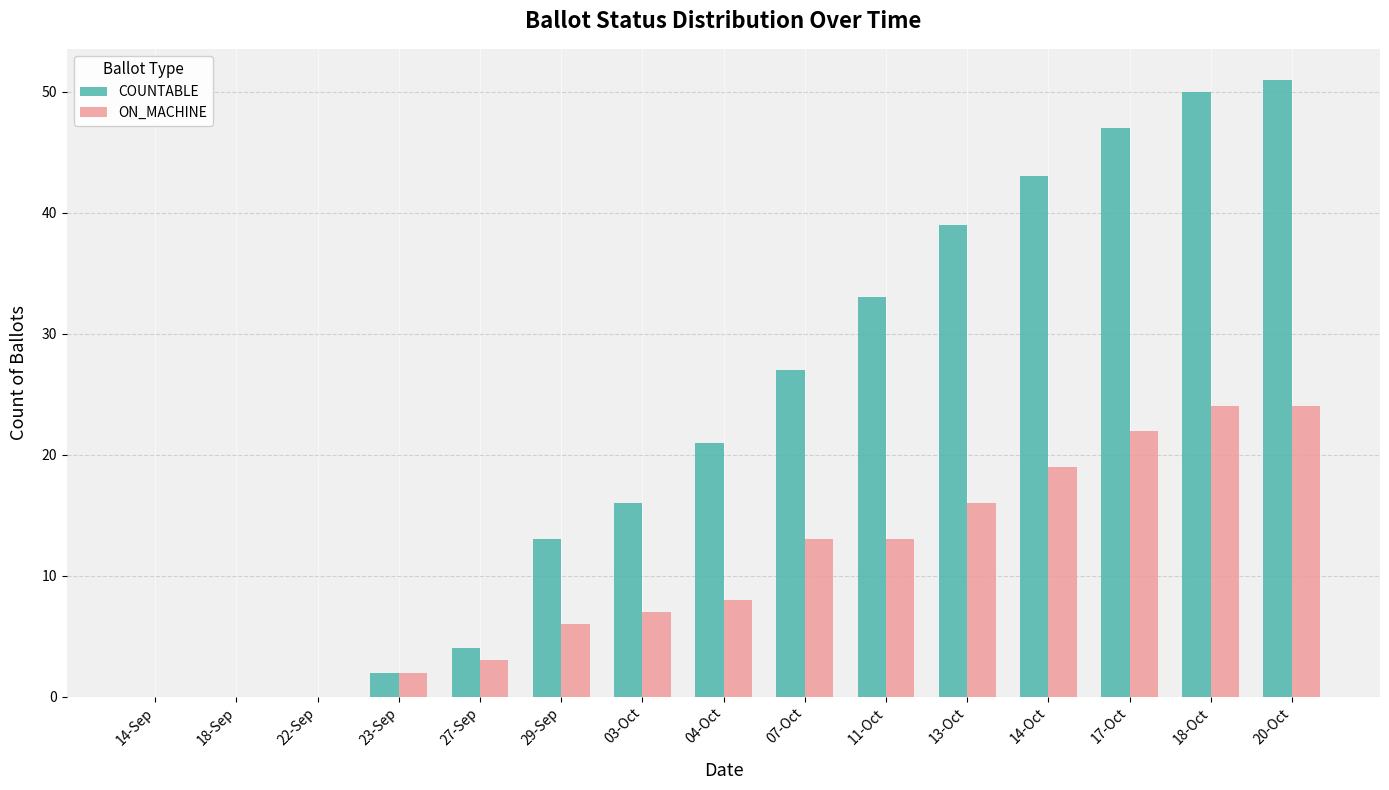

Which series changed the most between 14-Sep and 29-Sep?

COUNTABLE